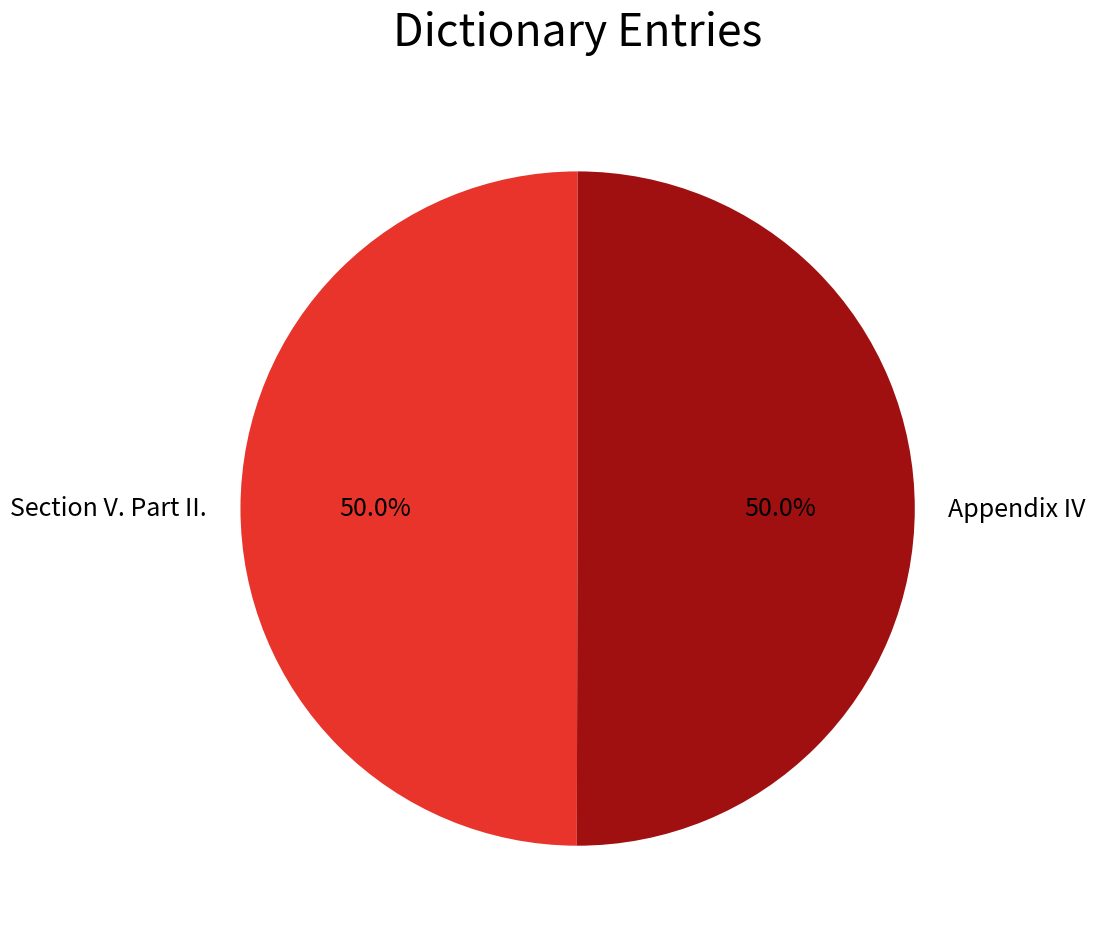

What percentage is NOT represented by Appendix IV?

50.0%